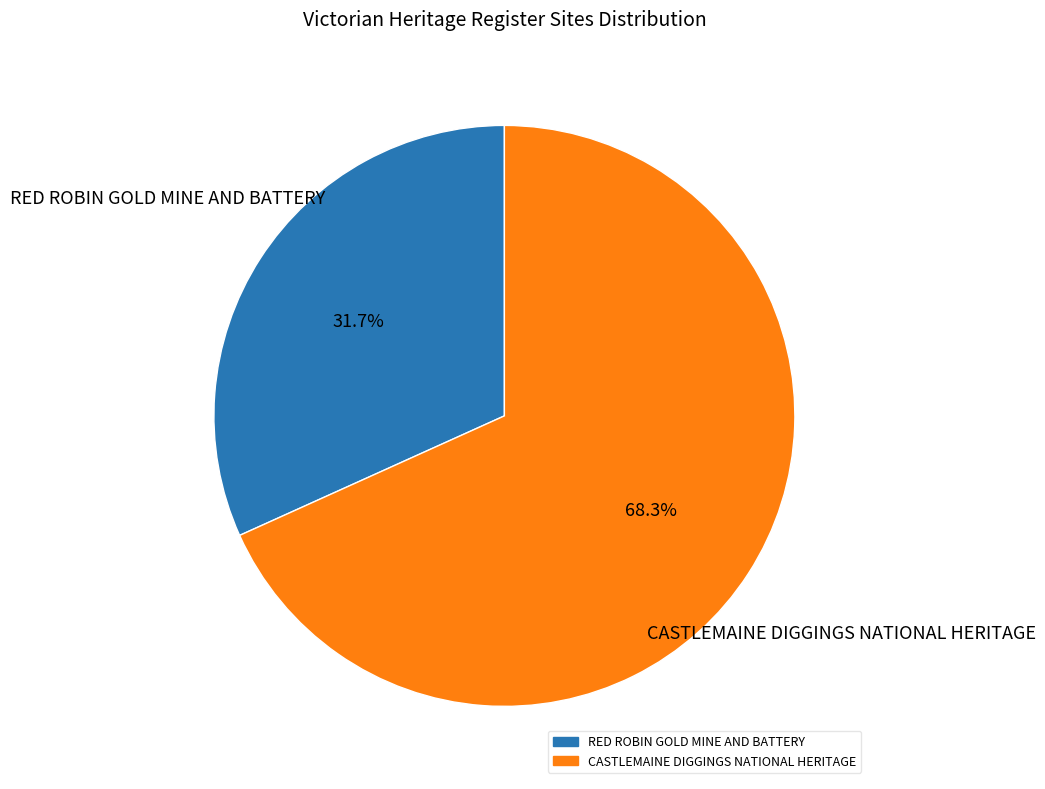

How many segments does this pie chart have?

2